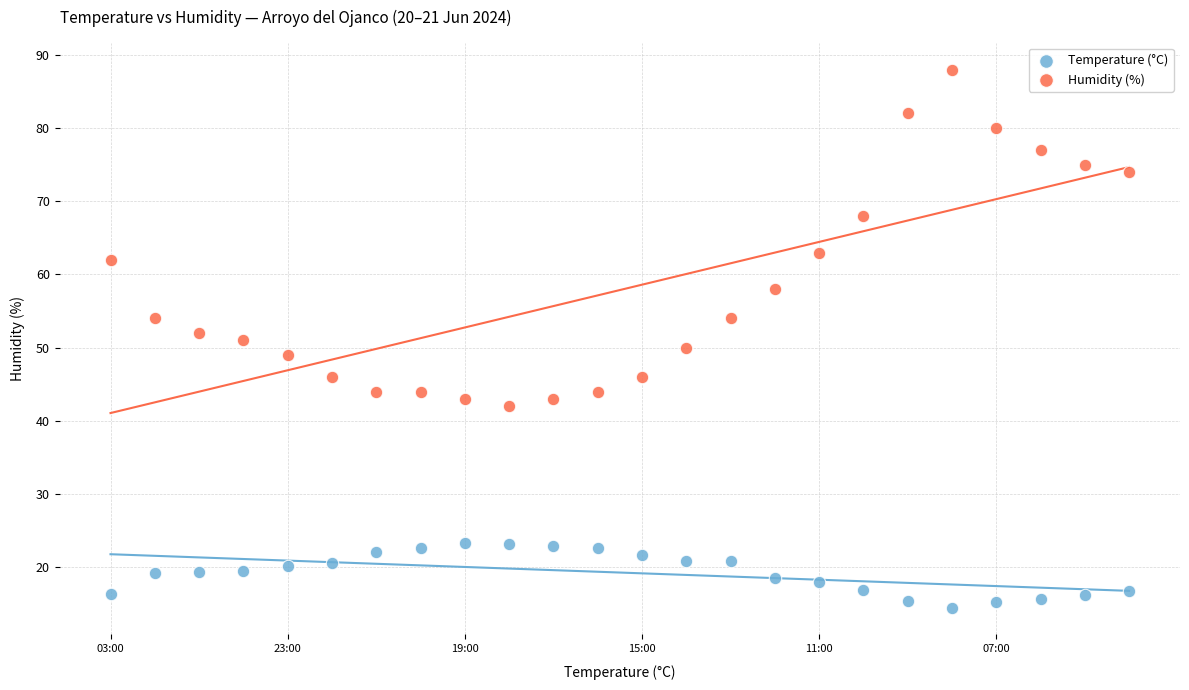

Which series contains the highest Y value?

Humidity (%)